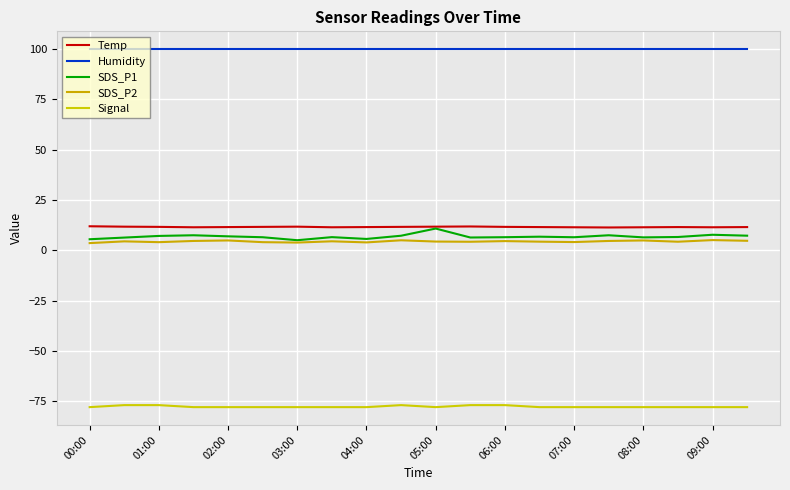

How many series are shown in this chart?

5